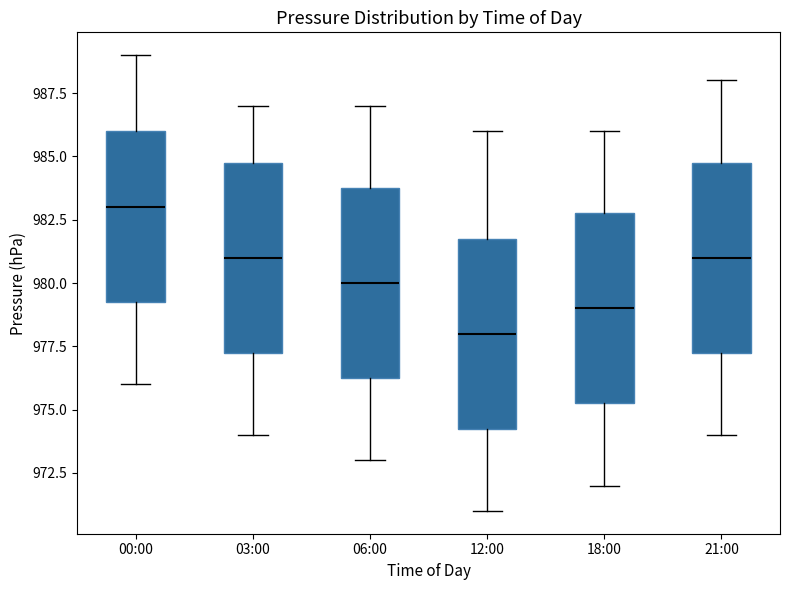

Which box has the lowest median line?

12:00